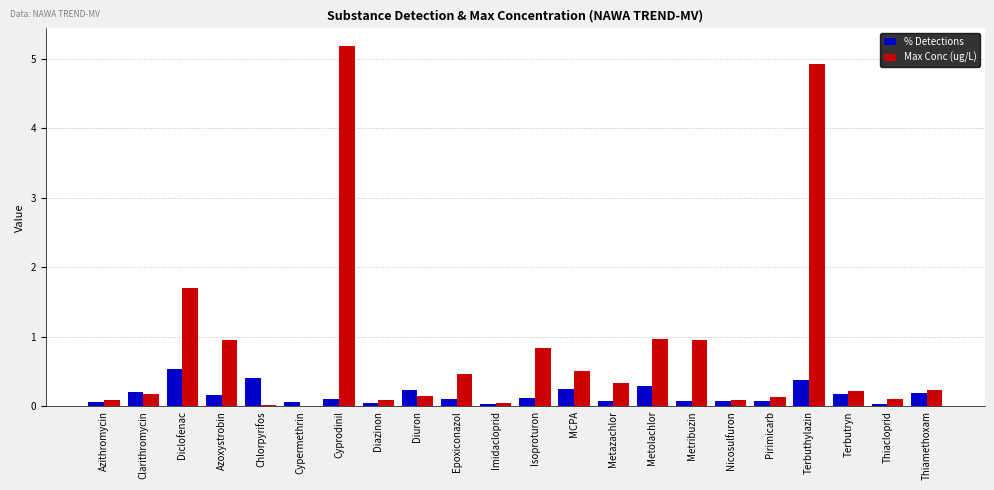

Is the value of Max Conc (ug/L) at Azithromycin greater than the value of % Detections at Diclofenac?

No